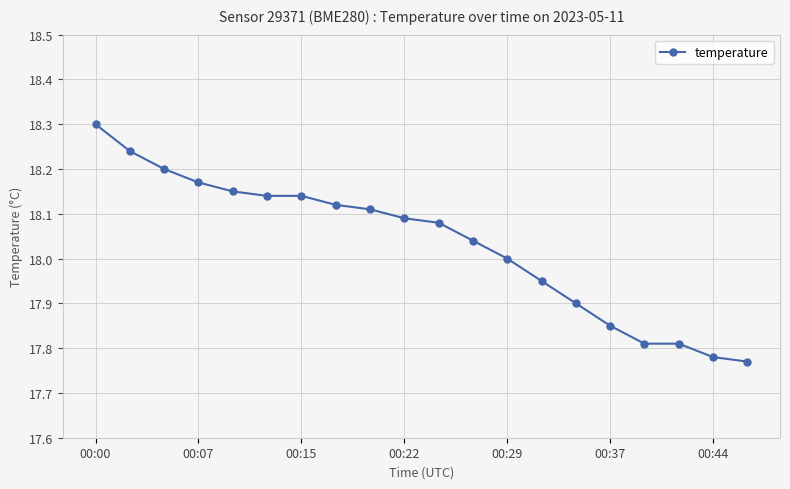

What is the difference between the maximum and minimum values?

0.5